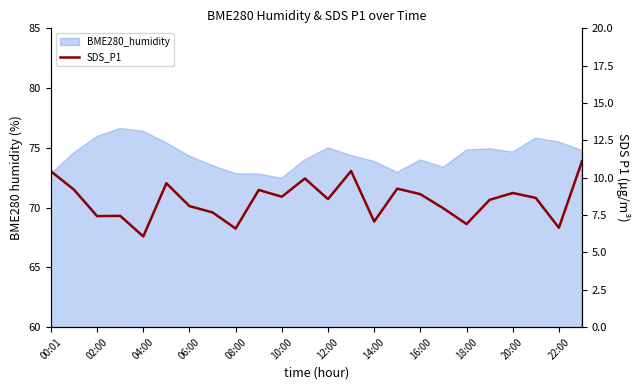

How many values exceed 8?

15